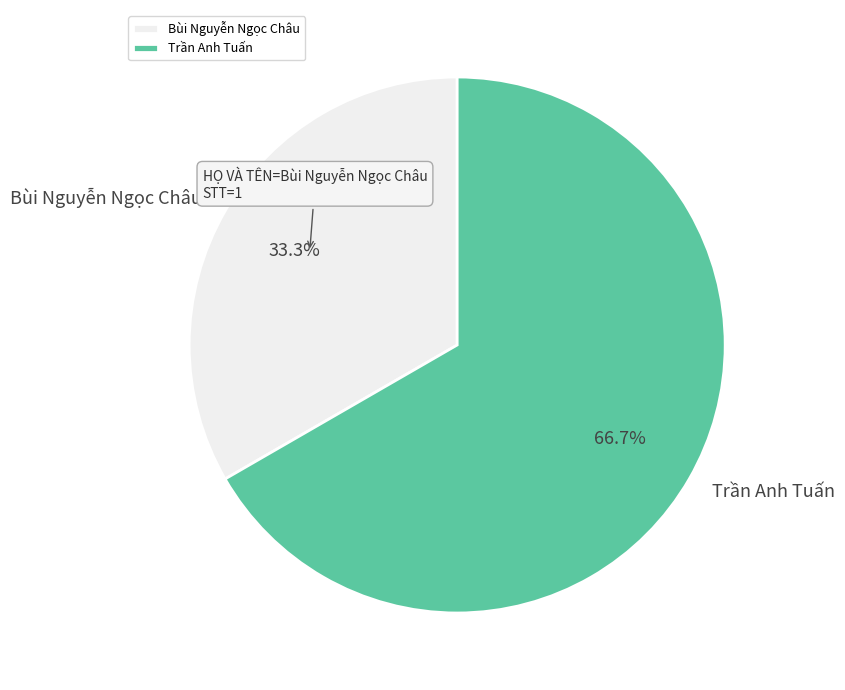

Which slice is the largest?

Trần Anh Tuấn